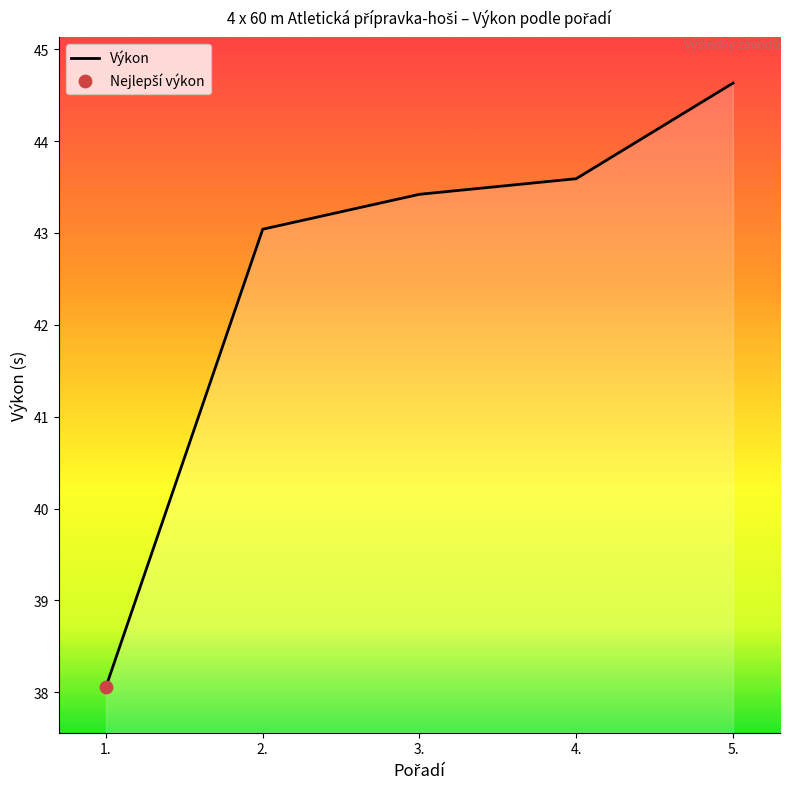

Which has a higher value, 1. or 5.?

5.